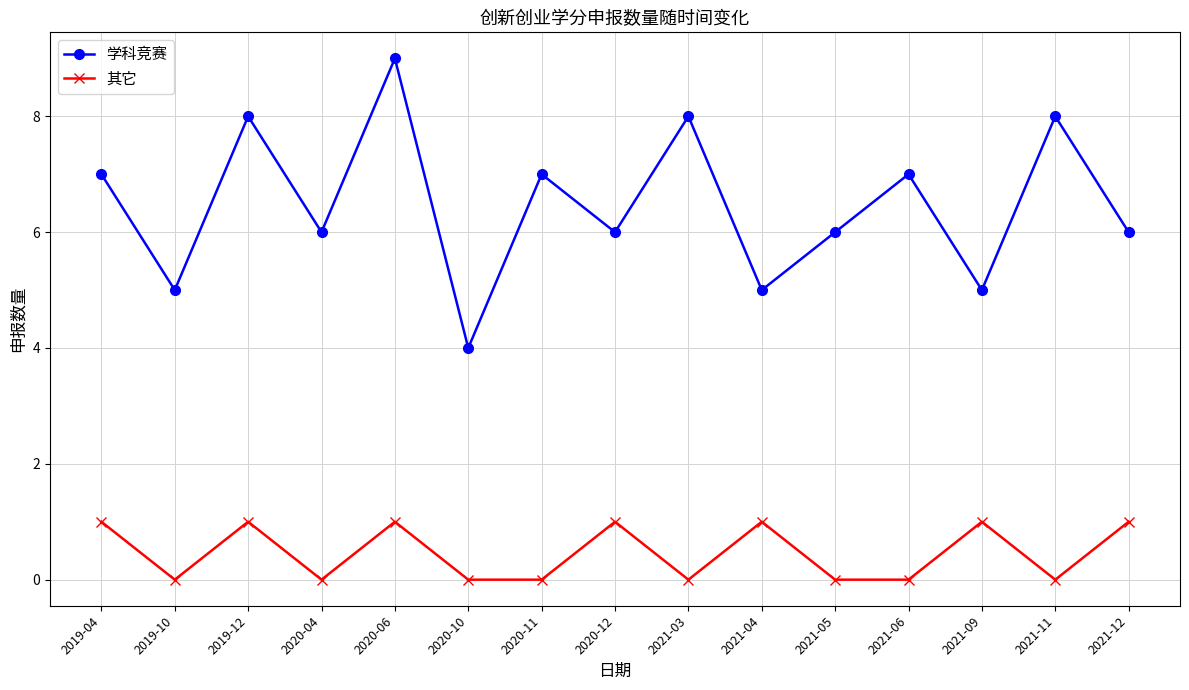

At which category does the chart reach its peak across all series?

2020-06